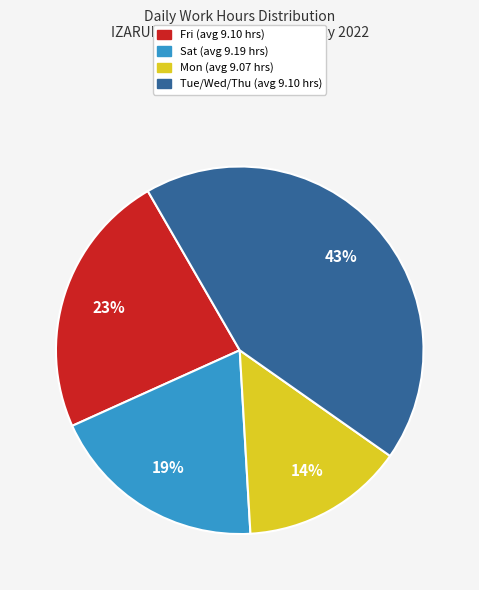

To the nearest percent, what is the average slice percentage?

25%